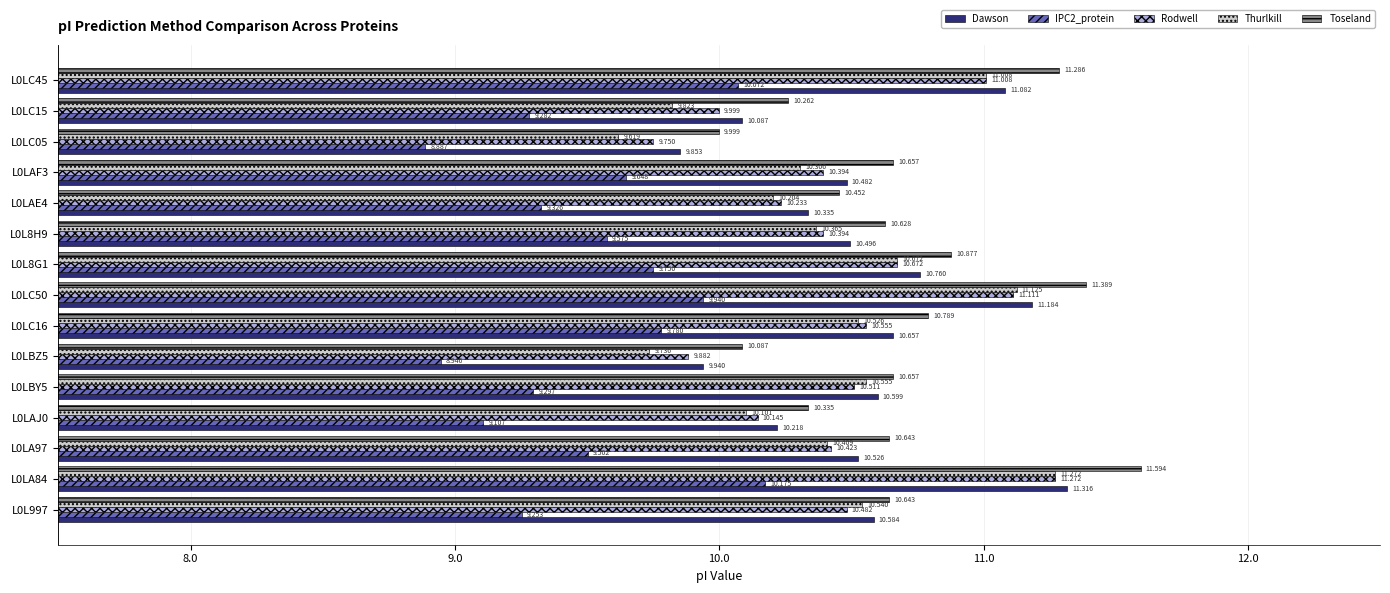

Which series has the largest total across all categories?

Toseland